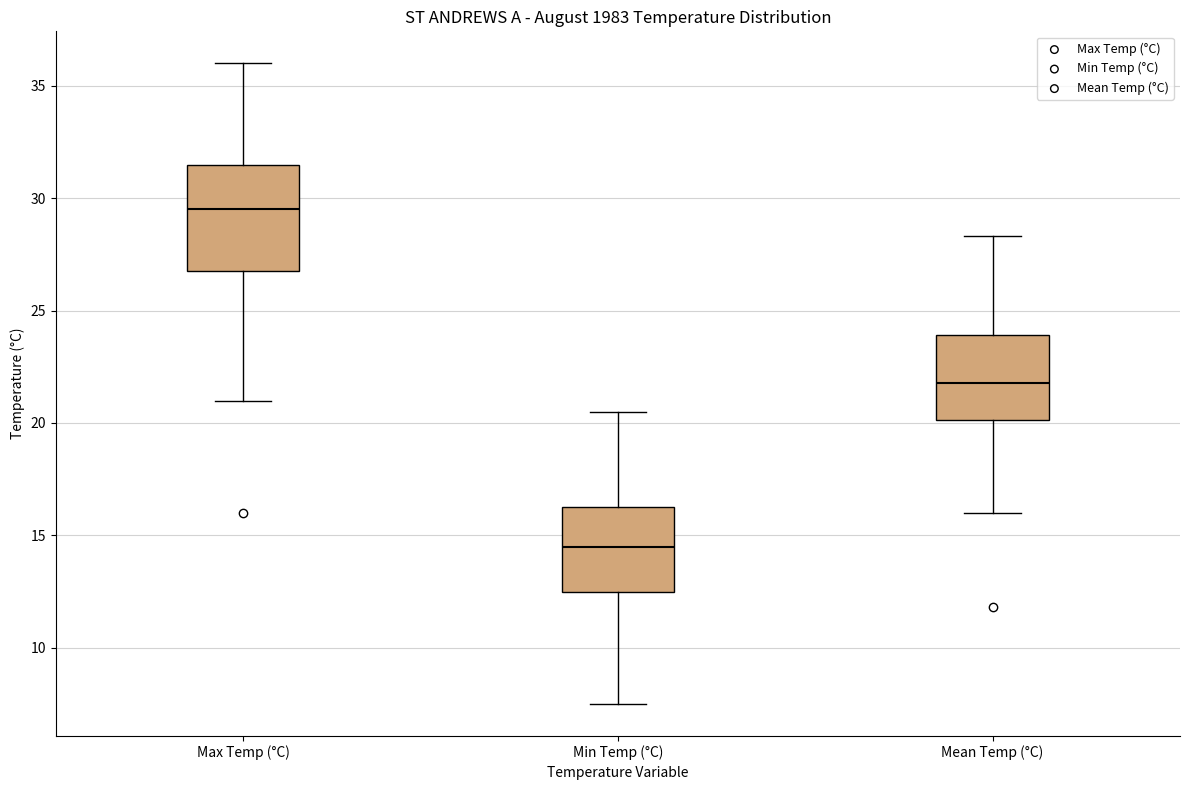

Comparing the boxes themselves (not the whiskers), which one is the tallest?

Max Temp (°C)